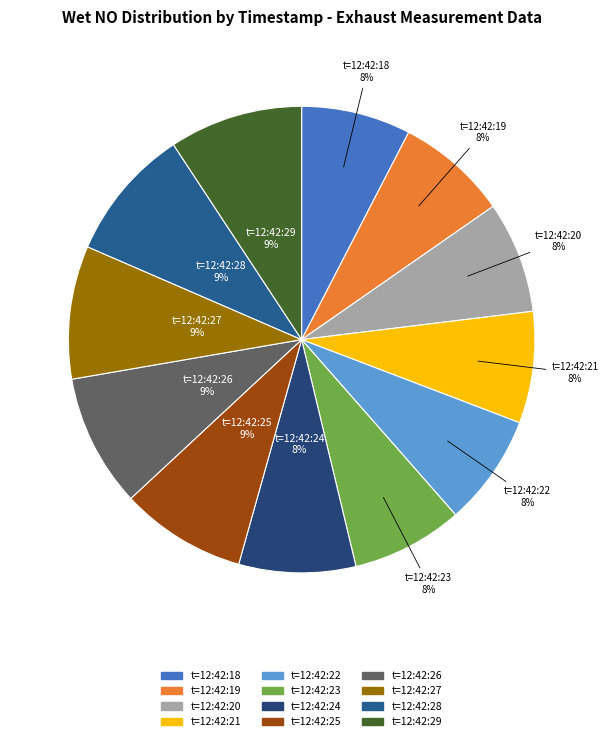

Is it true that t=12:42:27 is 24% of the pie?

False